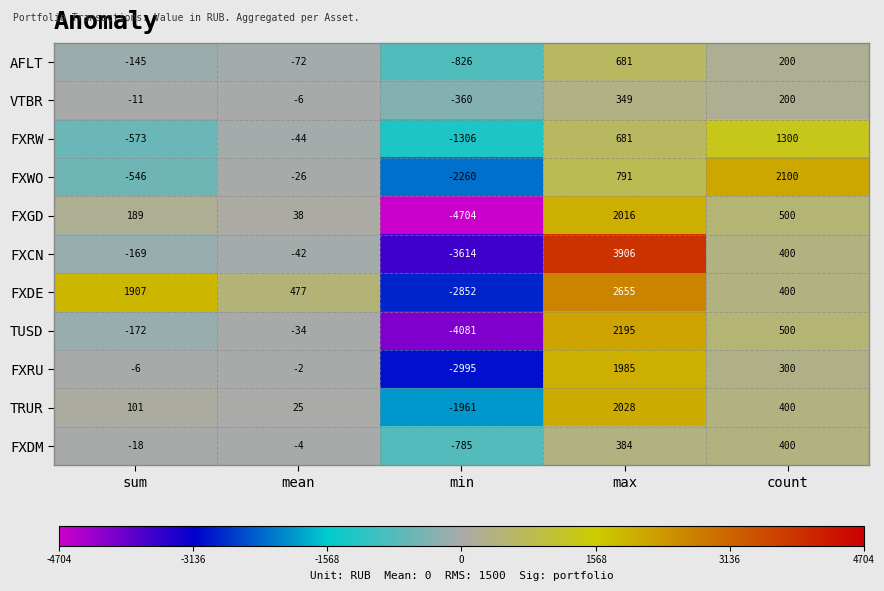

Which series has the widest spread of values?

FXCN